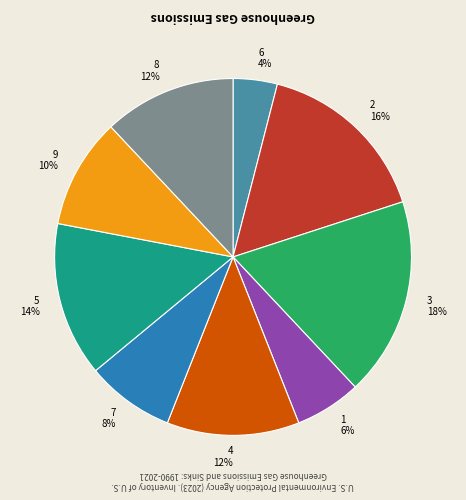

How many slices are in this pie chart?

9